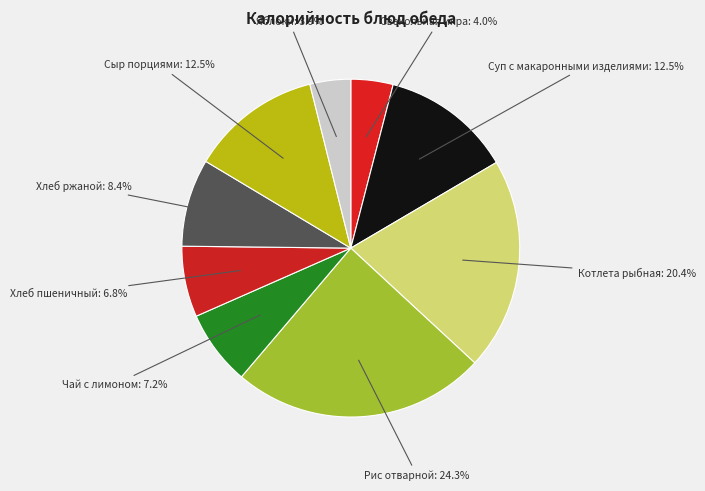

What is the largest slice in the pie chart?

Рис отварной